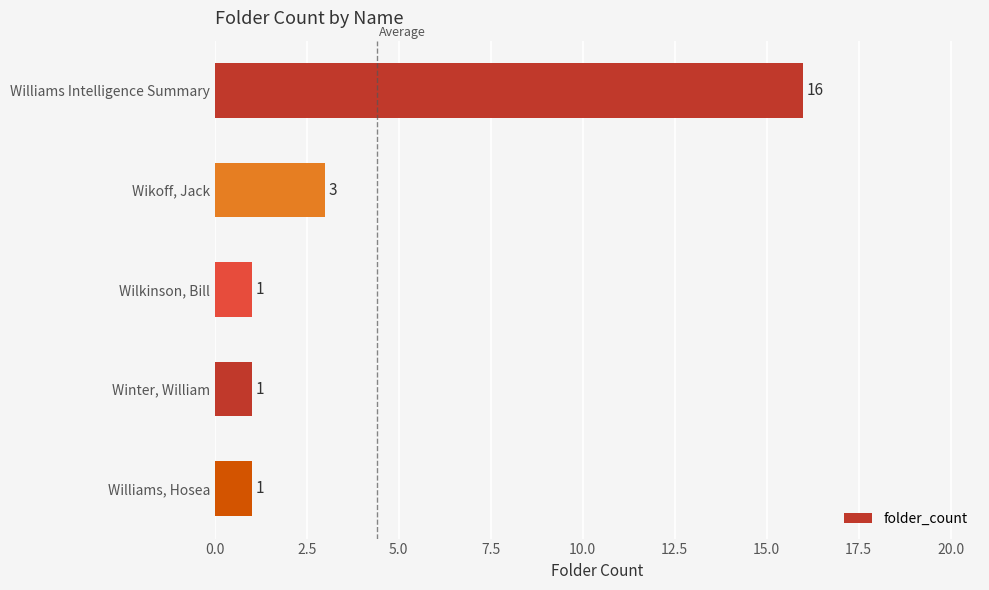

What is the smallest value displayed?

1